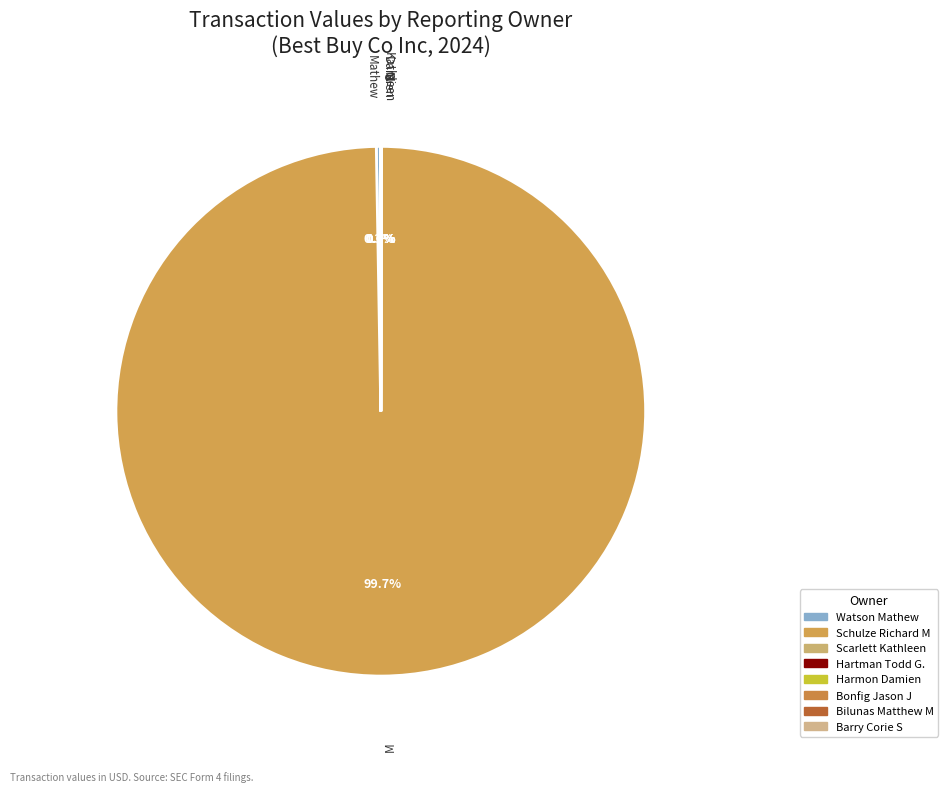

Rank the categories by value from highest to lowest.

Schulze Richard M, Watson Mathew, Barry Corie S, Bilunas Matthew M, Bonfig Jason J, Harmon Damien, Scarlett Kathleen, Hartman Todd G.